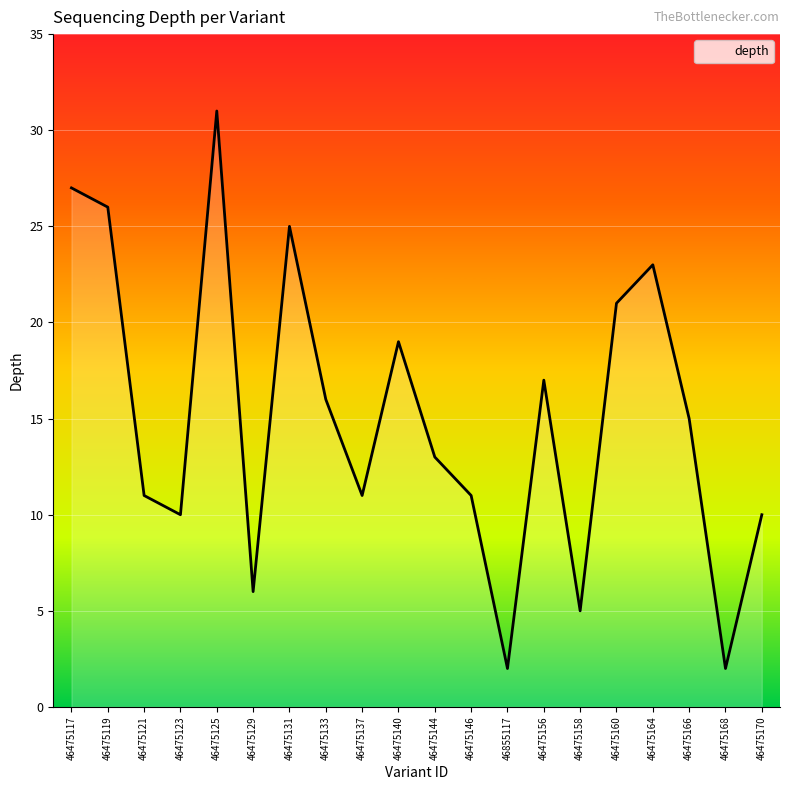

The value at 46475164 is 23. True or false?

True